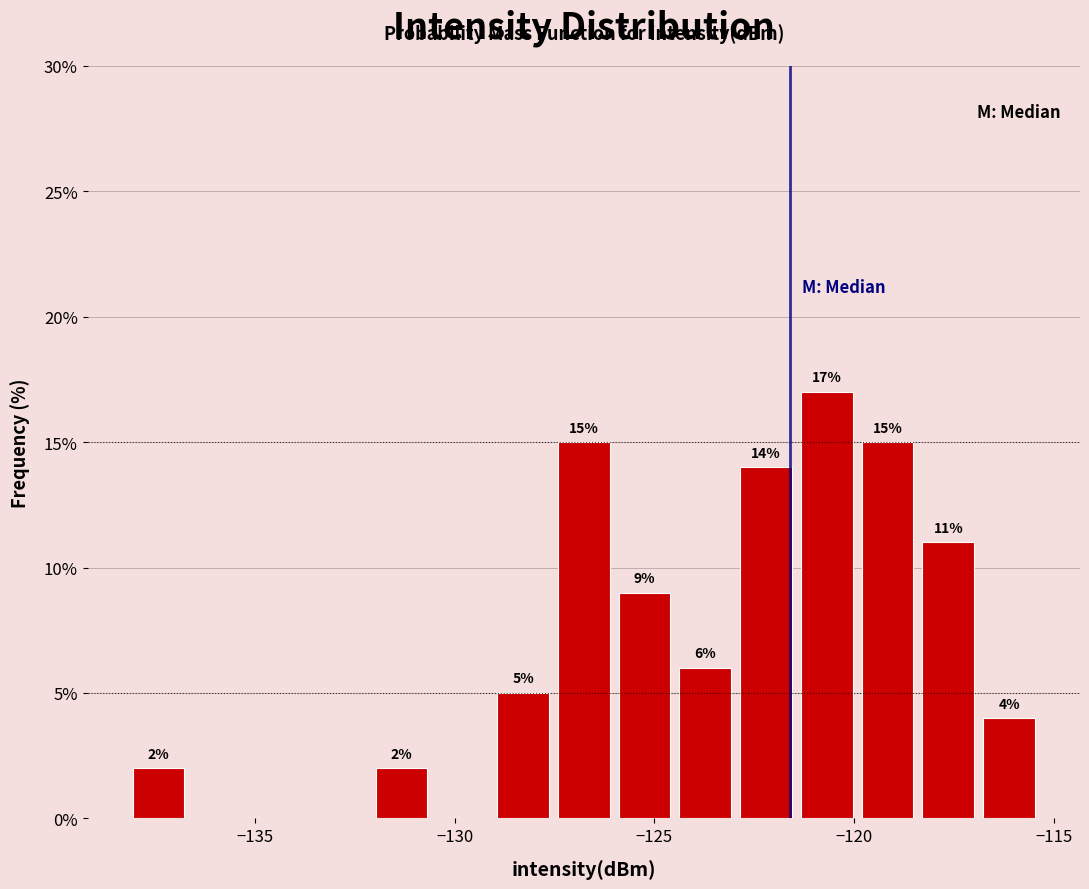

Around what value on the x-axis is the tallest bar? Give the approximate position of its centre, as read against the axis.

-120.5